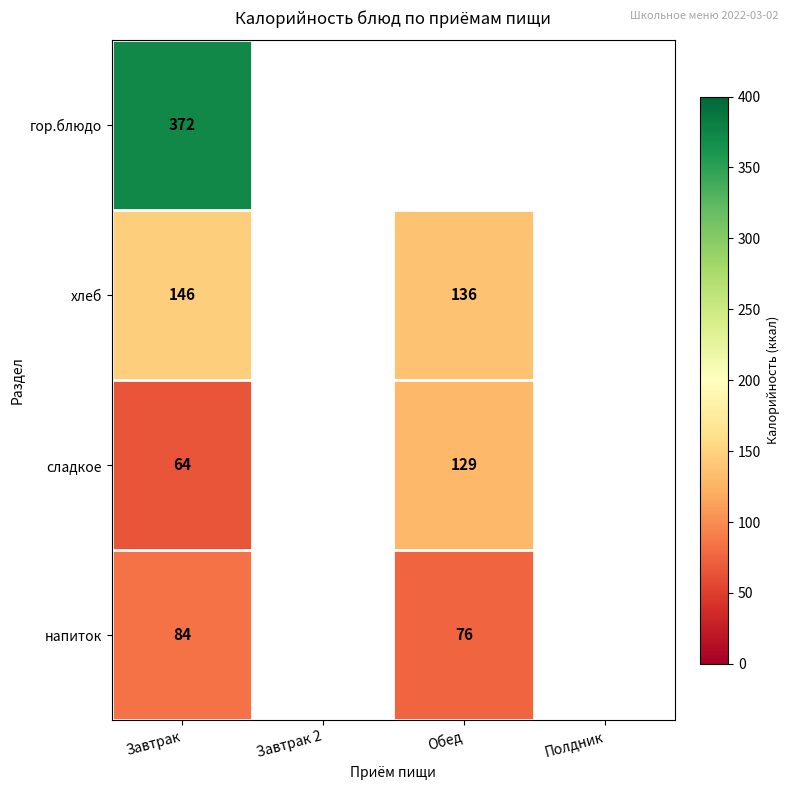

The гор.блюдо series shows 640.4 at Завтрак. True or false?

False